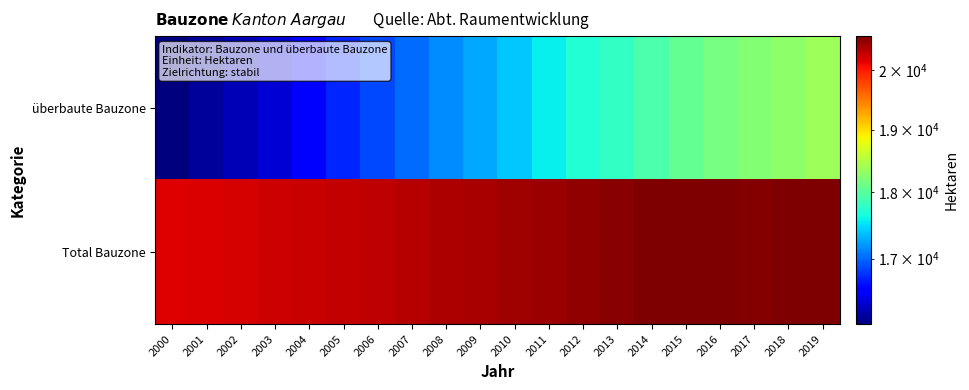

Between 2008 and 2013, which is larger?

2013